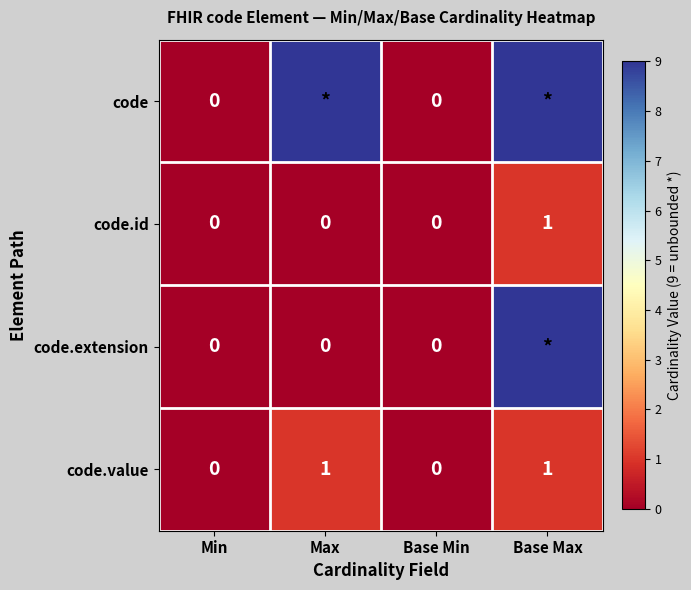

Which category has the highest value in the code.id series?

Base Max